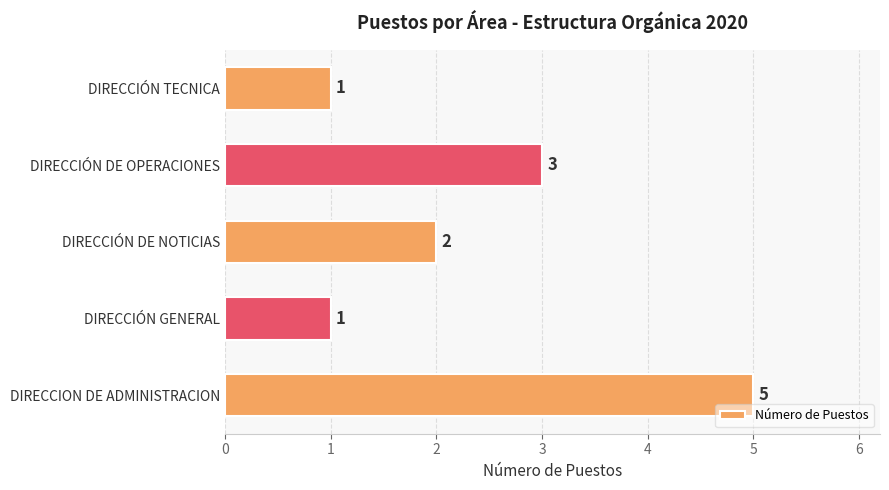

What is the maximum value shown in the chart?

5